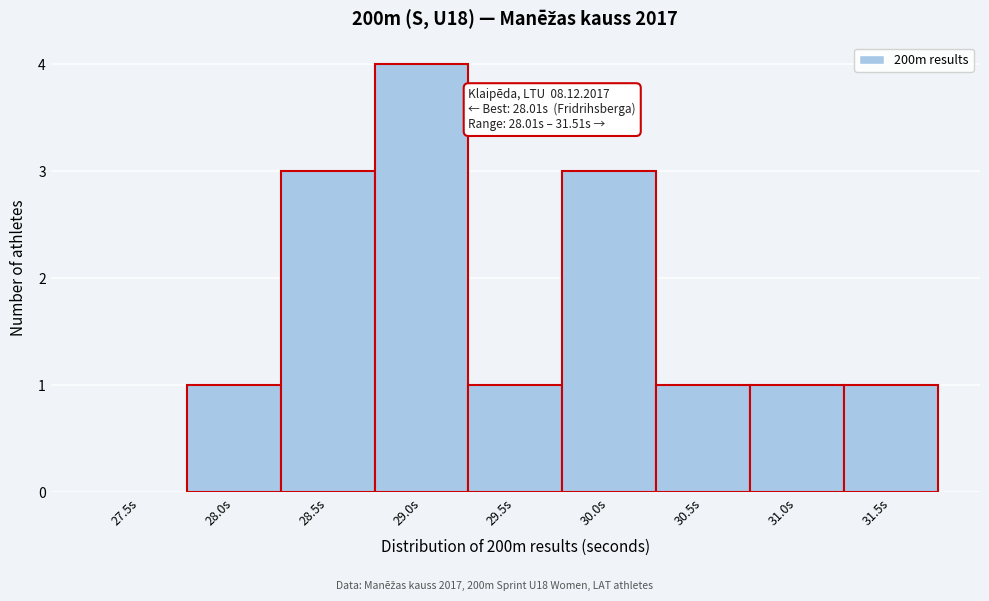

Reading left to right, list all the values displayed in this chart.

27.5s=0	28.0s=1	28.5s=3	29.0s=4	29.5s=1	30.0s=3	30.5s=1	31.0s=1	31.5s=1